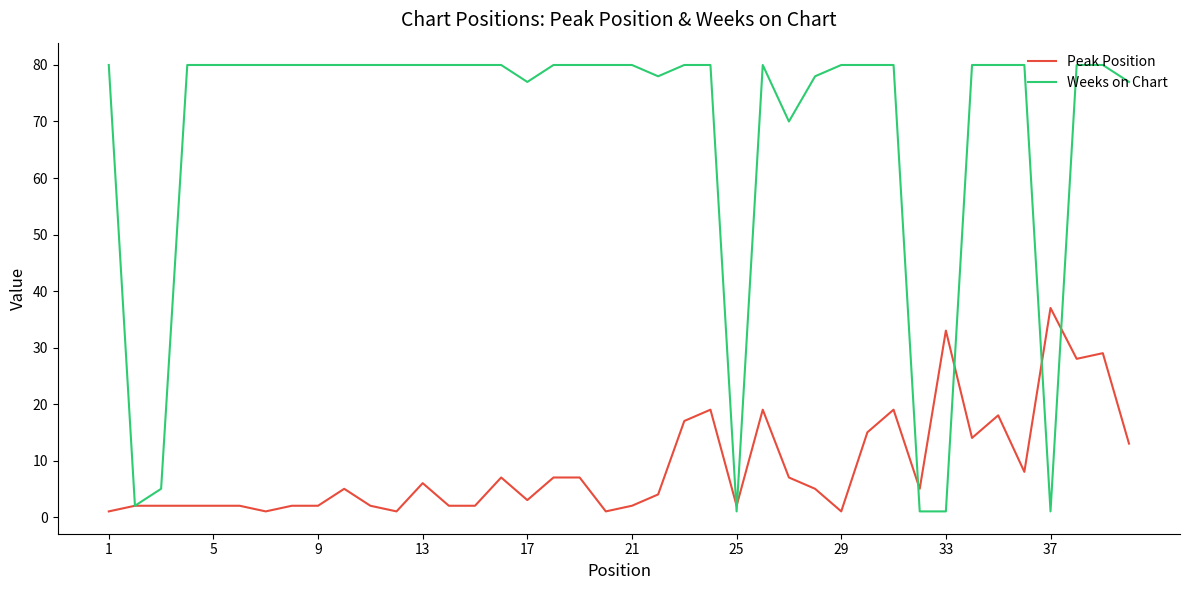

What is the difference between the maximum and minimum values in the Weeks on Chart series?

79